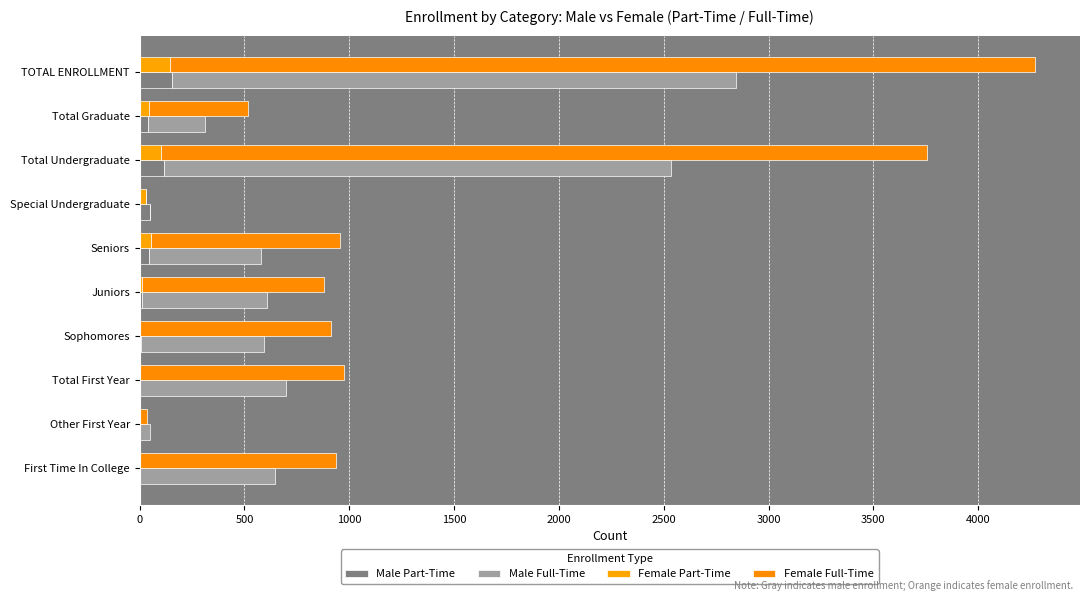

The value of Female Part-Time at First Time In College is 1. True or false?

True